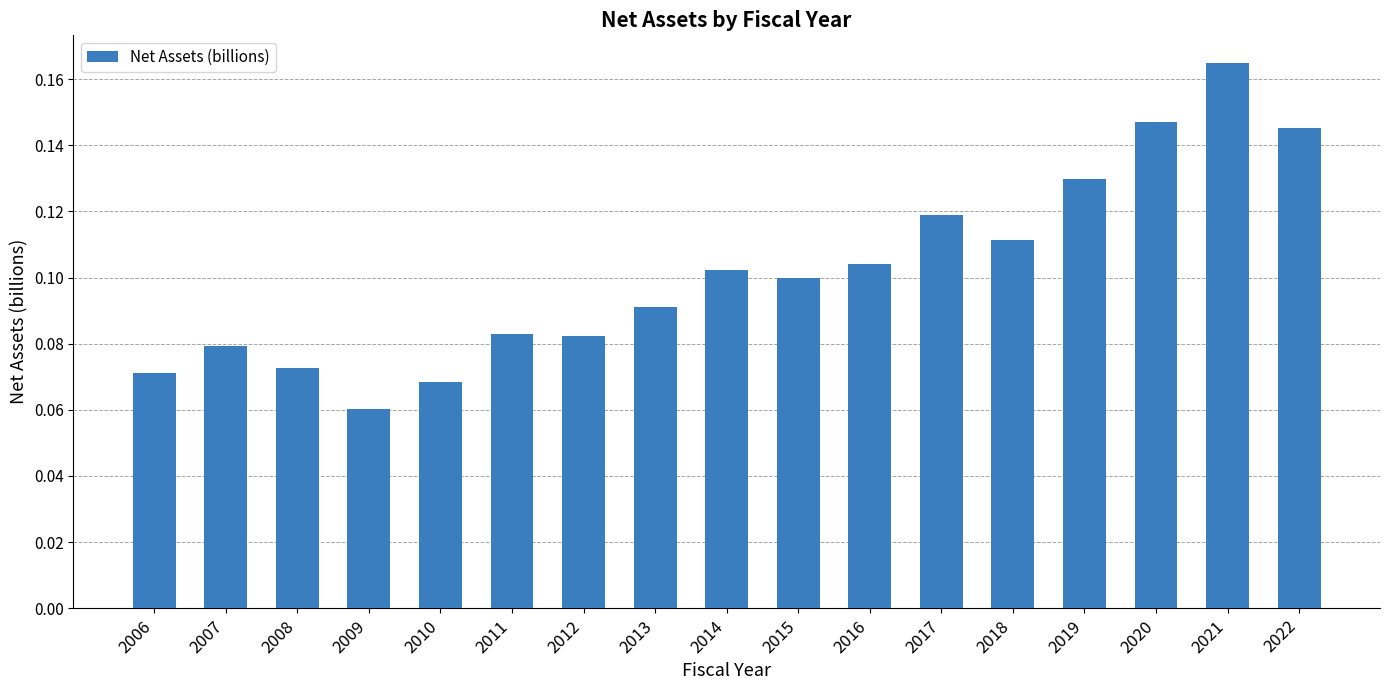

Which category has the highest value across all series?

2021